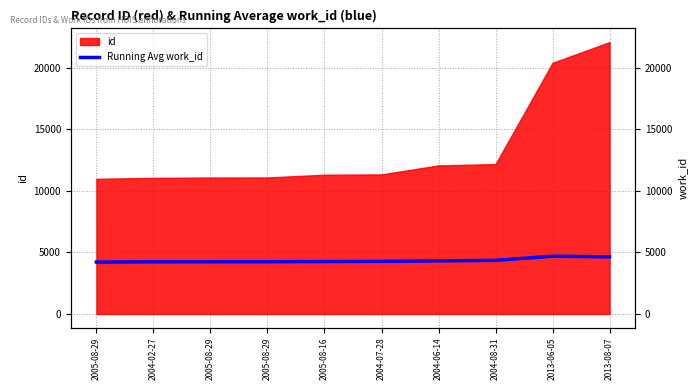

What is the label of the 7th point from the left?

2004-06-14